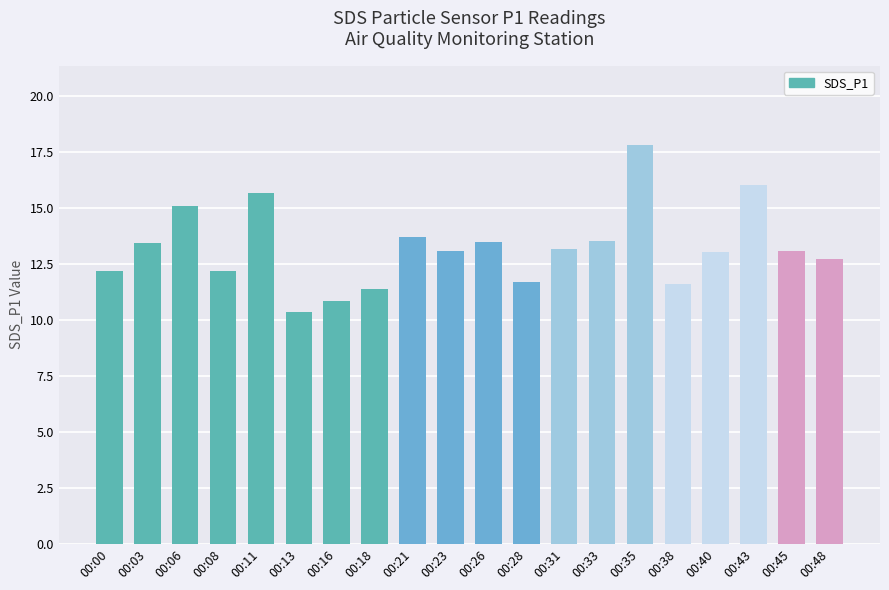

Which label corresponds to the smallest value in the chart?

00:13